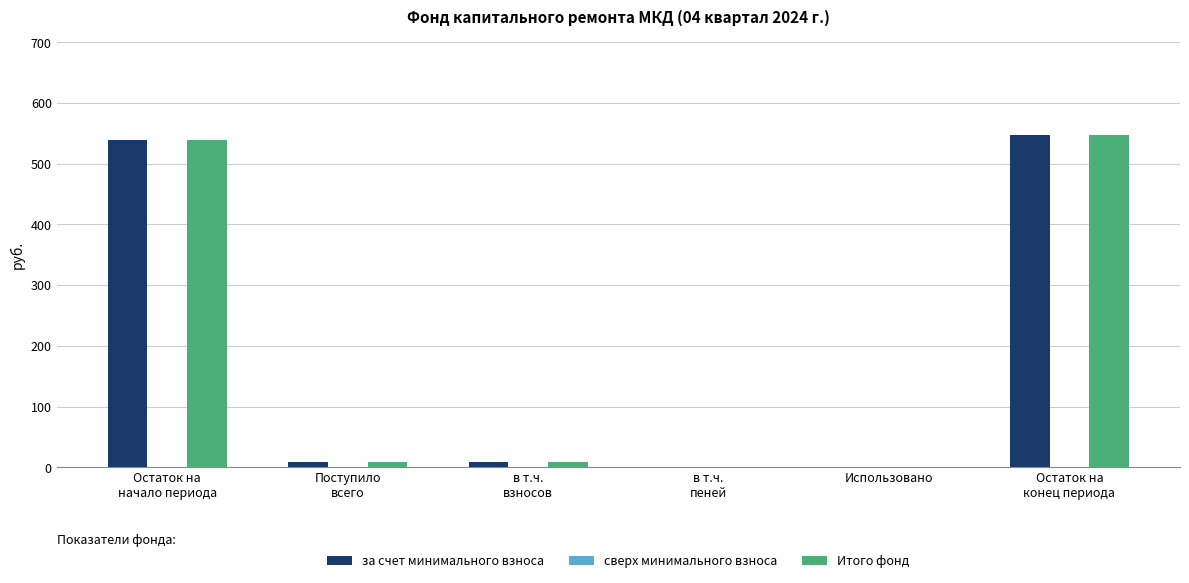

What is the sum of all за счет минимального взноса values?

1103.6